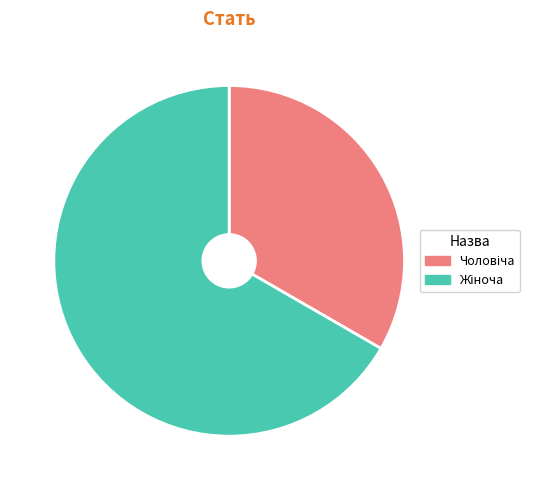

Is there any slice that represents more than half of the pie?

Yes